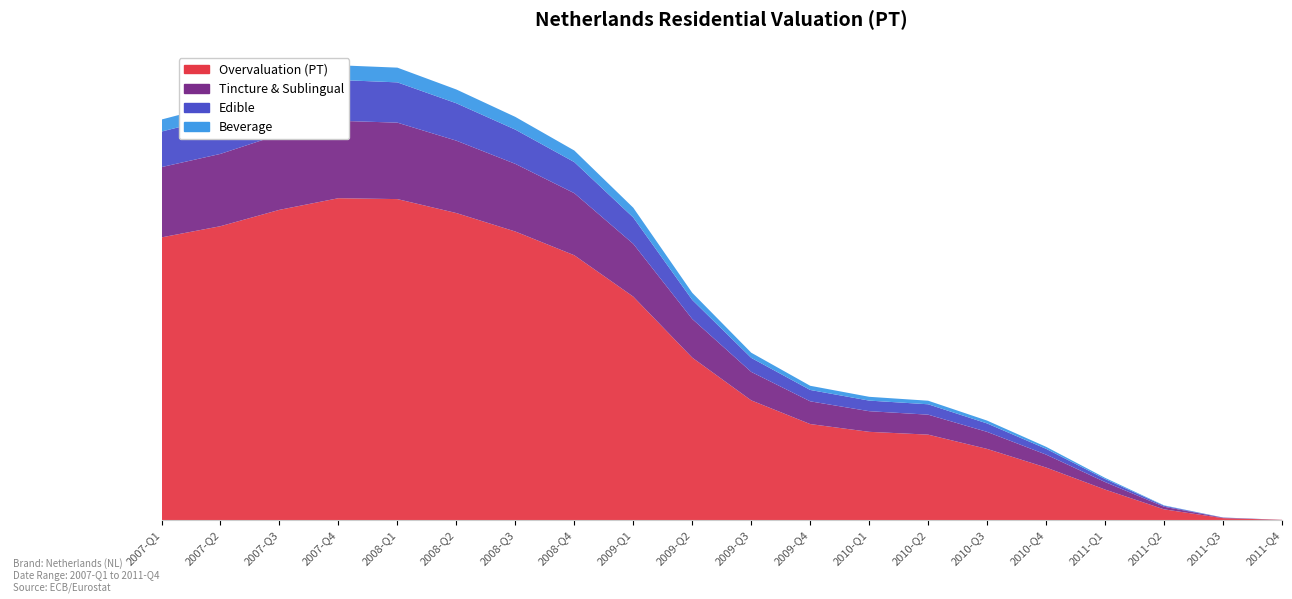

What is the difference between the highest and lowest values at 2010-Q3?

2.4